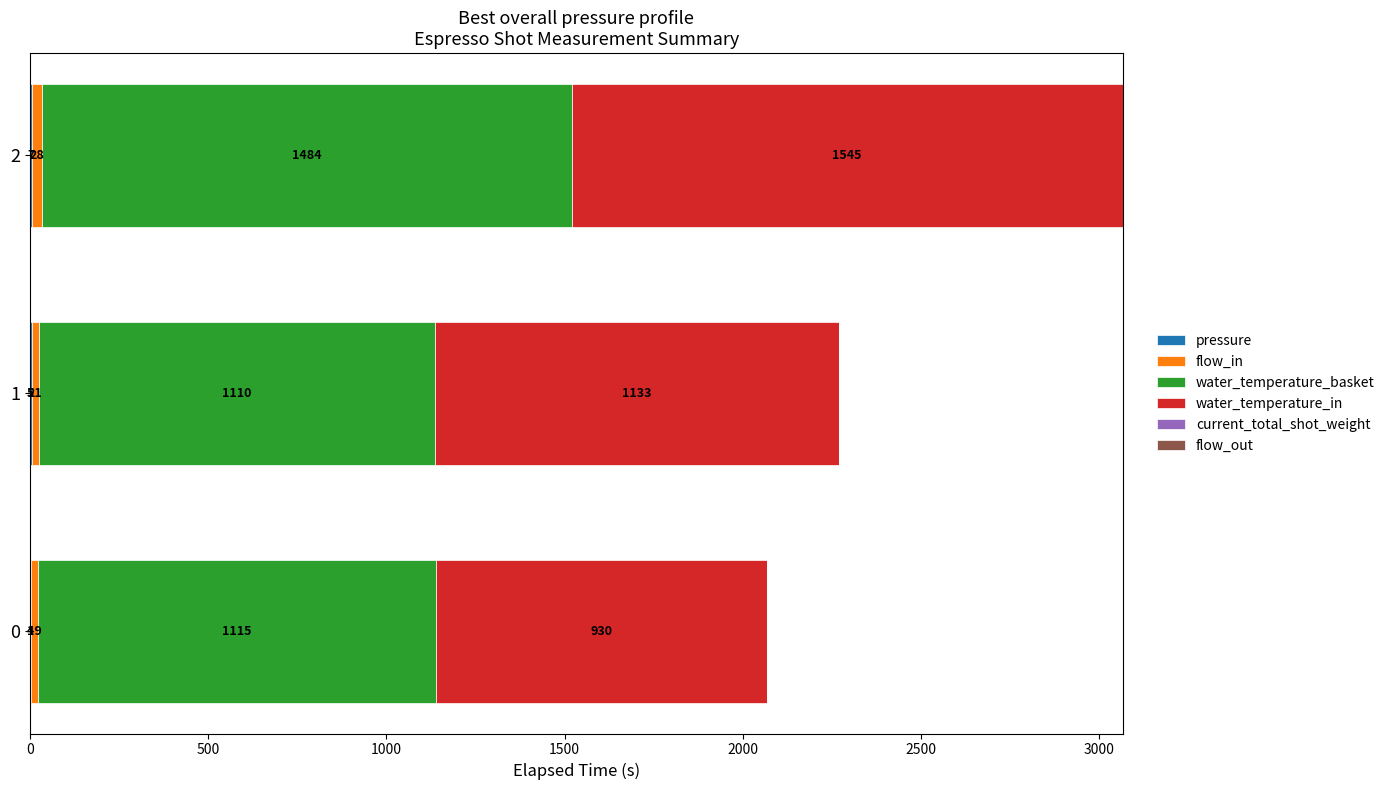

How many series are shown in this chart?

4